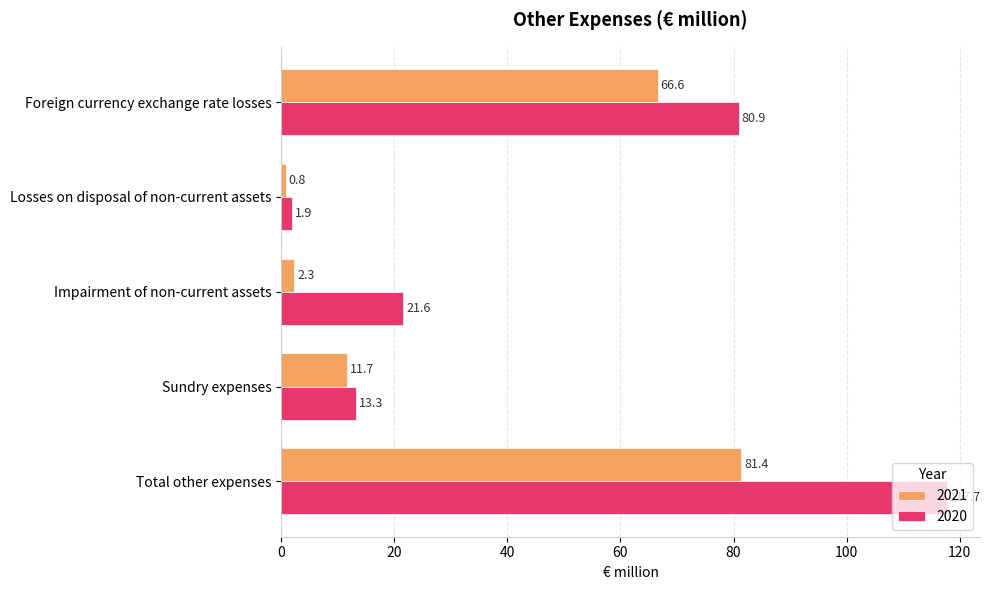

Where is 2020 nearest to the value 59?

Foreign currency exchange rate losses